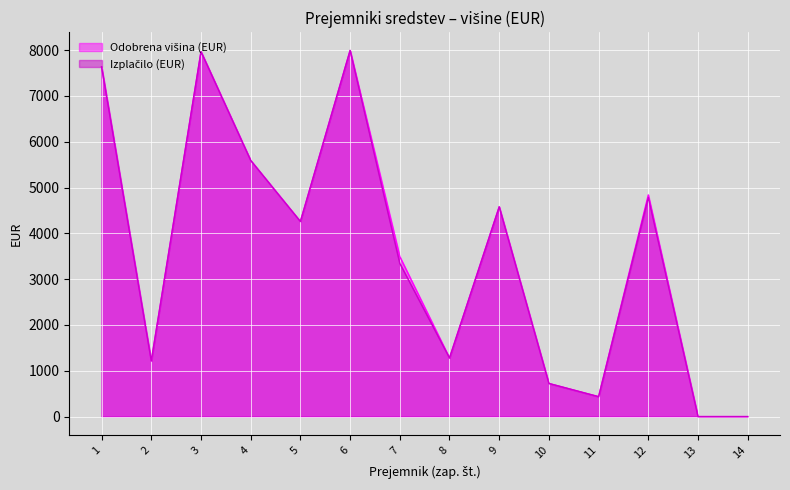

At which category is the sum across all series the highest?

6